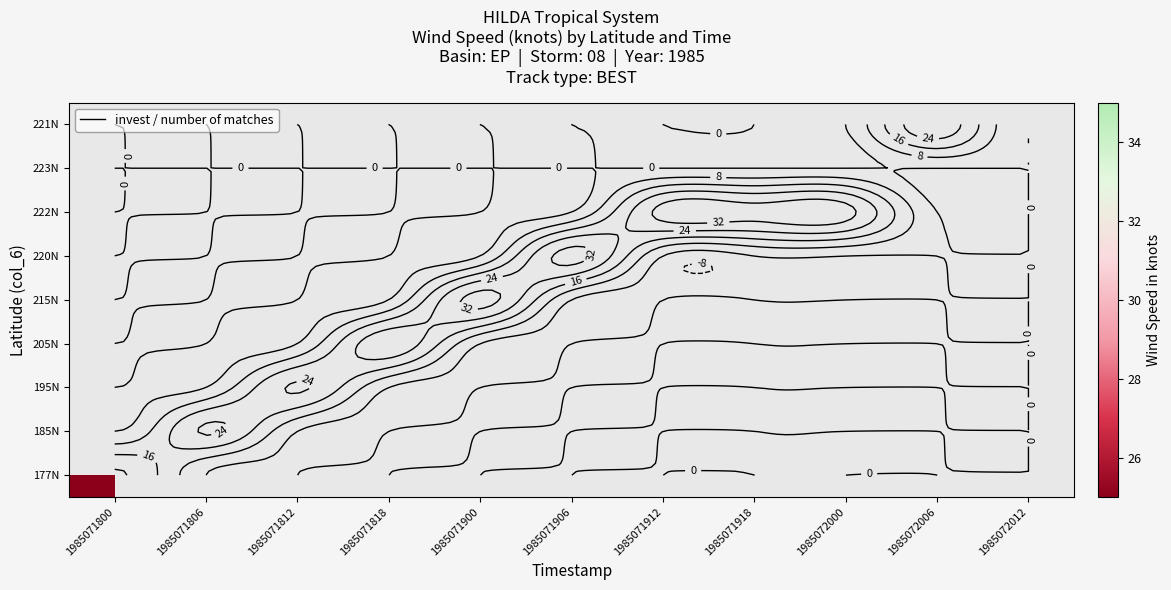

Count the number of categories in the chart.

11